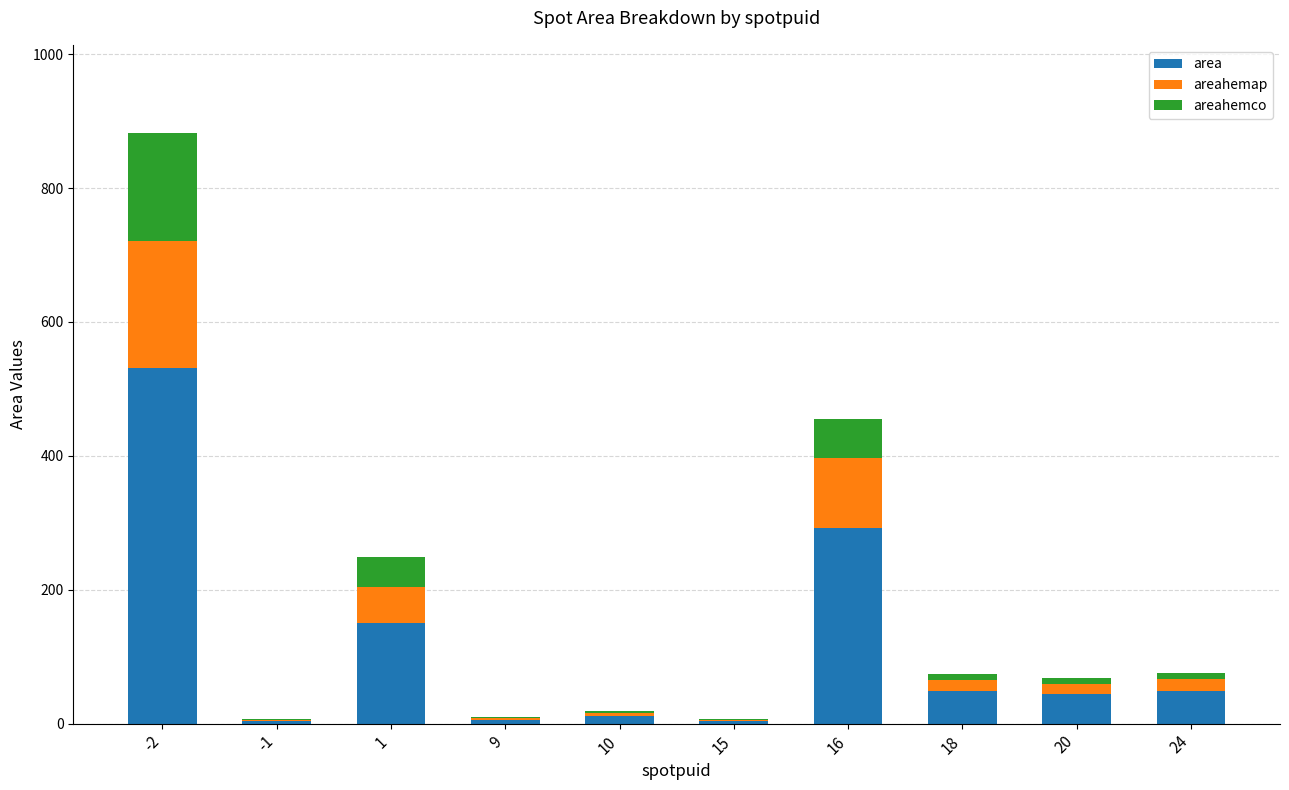

The value of area at 16 is 85.0. True or false?

False